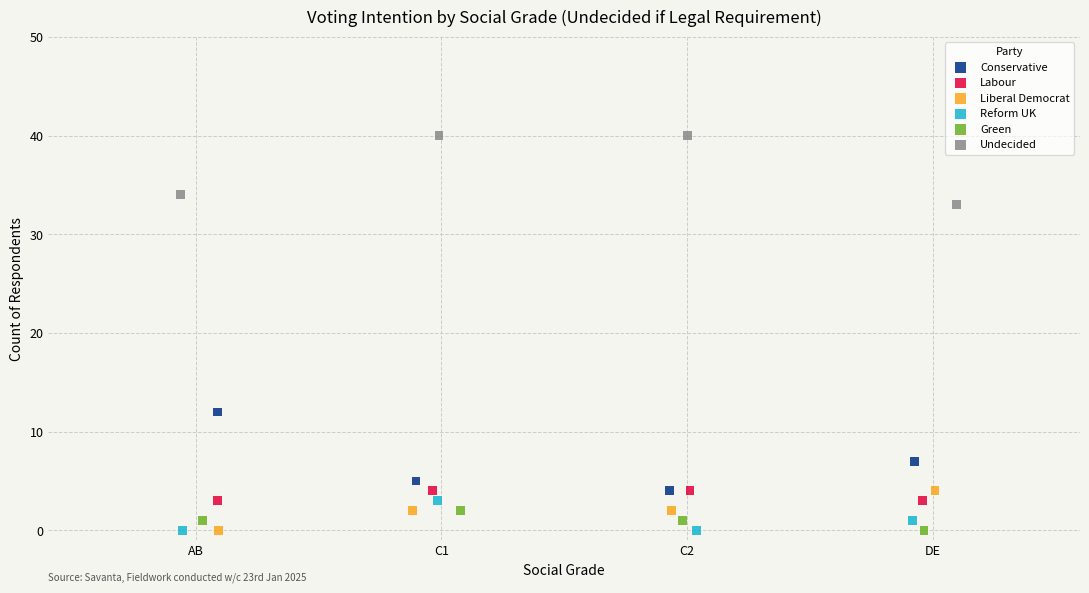

Which series contains the highest Y value?

Undecided